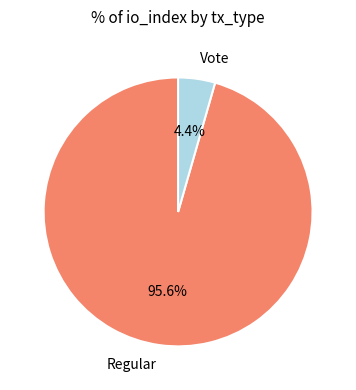

Which has a higher value, Regular or Vote?

Regular